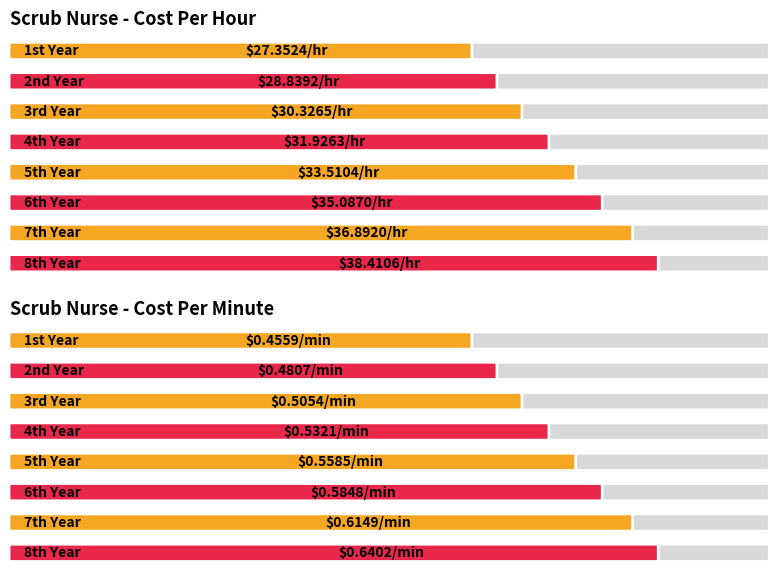

What is the difference between the second highest and second lowest values in the Cost Per Minute series?

0.1